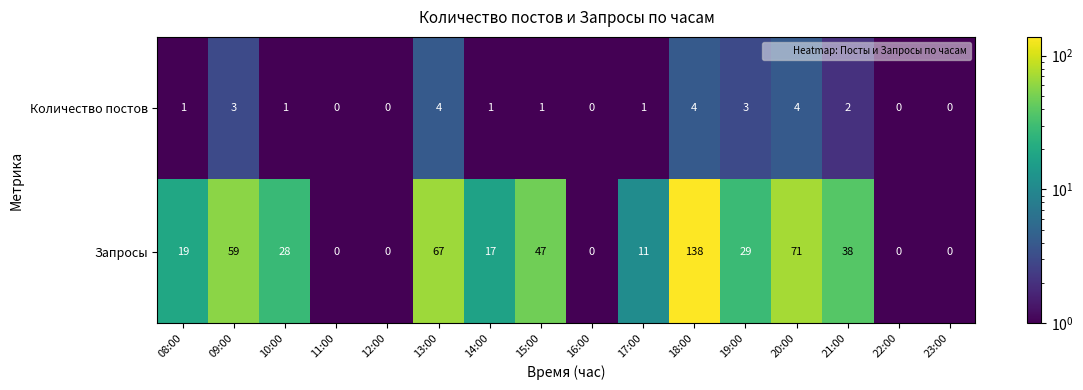

Count the Количество постов values in the range 0 to 3.

13